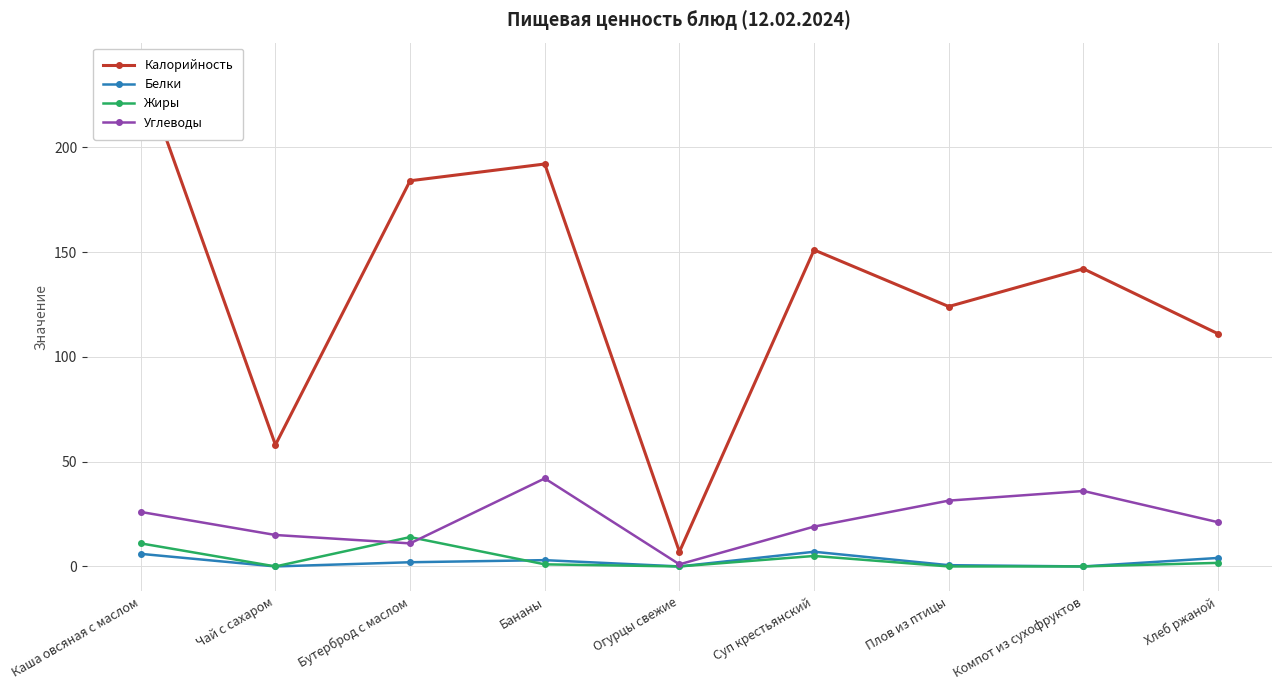

The value of Белки at Каша овсяная с маслом is 10.6. True or false?

False